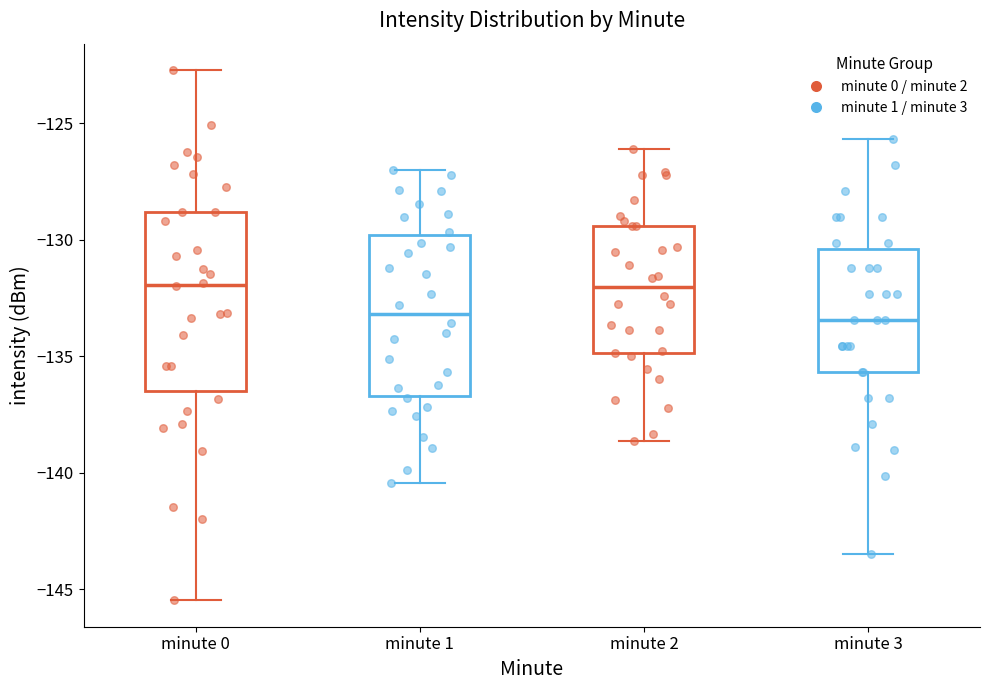

Reading left to right, transcribe this box plot: for each box, give where its median line is, the range the box spans, and where its two whiskers end, as read against the y-axis. The values are not printed on the chart, so give them approximately, as read against the axis.

minute 0: median -132.0, box -136.5 to -129.0, whiskers -145.5 to -122.5
minute 1: median -133.0, box -136.5 to -130.0, whiskers -140.5 to -127.0
minute 2: median -132.0, box -135.0 to -129.5, whiskers -138.5 to -126.0
minute 3: median -133.5, box -135.5 to -130.5, whiskers -143.5 to -125.5